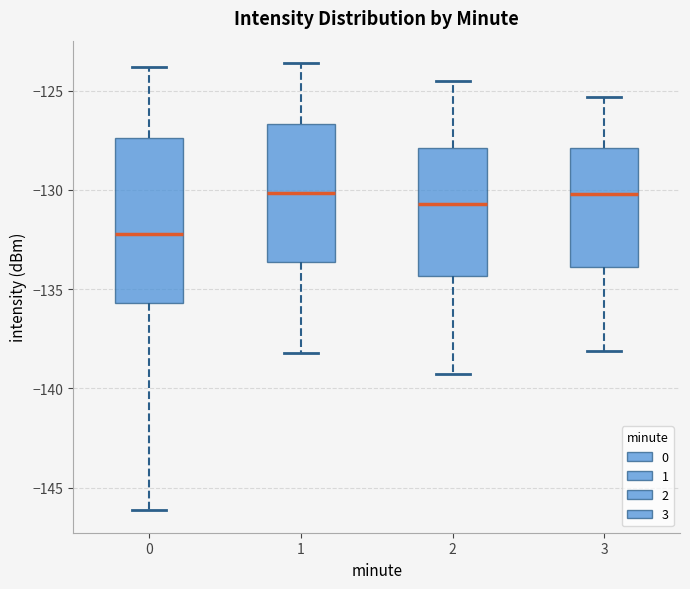

Reading left to right, read every box against the y-axis: the position of its median line, the range the box covers, and the ends of its whiskers. The values are not printed on the chart, so give them approximately, as read against the axis.

0: median -132.0, box -135.5 to -127.5, whiskers -146.0 to -124.0
1: median -130.0, box -133.5 to -126.5, whiskers -138.0 to -123.5
2: median -130.5, box -134.5 to -128.0, whiskers -139.5 to -124.5
3: median -130.0, box -134.0 to -128.0, whiskers -138.0 to -125.5